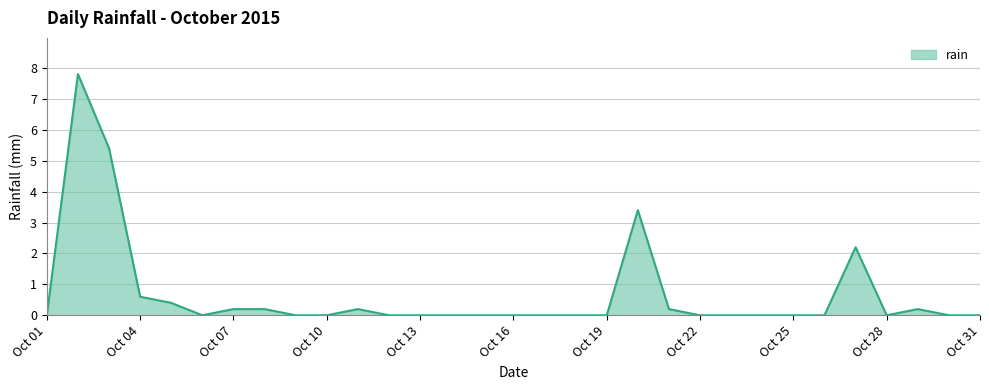

What is the difference between the maximum and minimum values?

7.8